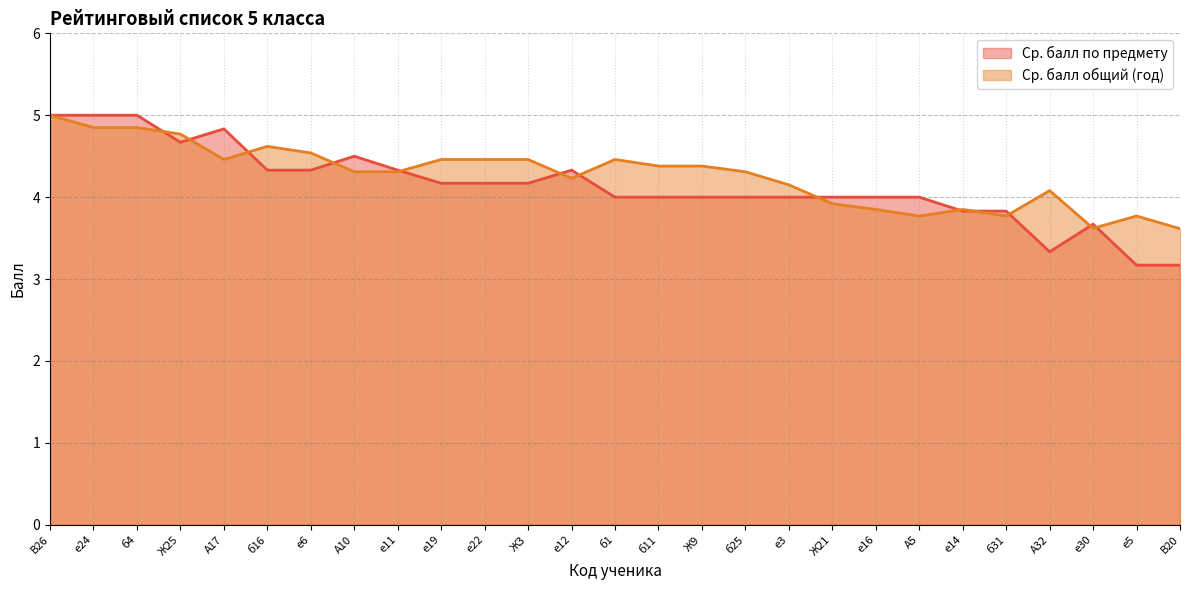

Reading right to left, list all the values displayed in this chart.

Ср. балл по предмету: В20=3.2	е5=3.2	е30=3.7	А32=3.3	б31=3.8	е14=3.8	А5=4.0	е16=4.0	Ж21=4.0	е3=4.0	б25=4.0	Ж9=4.0	б11=4.0	б1=4.0	е12=4.3	Ж3=4.2	е22=4.2	е19=4.2	е11=4.3	А10=4.5	е6=4.3	б16=4.3	А17=4.8	Ж25=4.7	б4=5.0	е24=5.0	В26=5.0
Ср. балл общий (год): В20=3.6	е5=3.8	е30=3.6	А32=4.1	б31=3.8	е14=3.9	А5=3.8	е16=3.9	Ж21=3.9	е3=4.2	б25=4.3	Ж9=4.4	б11=4.4	б1=4.5	е12=4.2	Ж3=4.5	е22=4.5	е19=4.5	е11=4.3	А10=4.3	е6=4.5	б16=4.6	А17=4.5	Ж25=4.8	б4=4.8	е24=4.8	В26=5.0